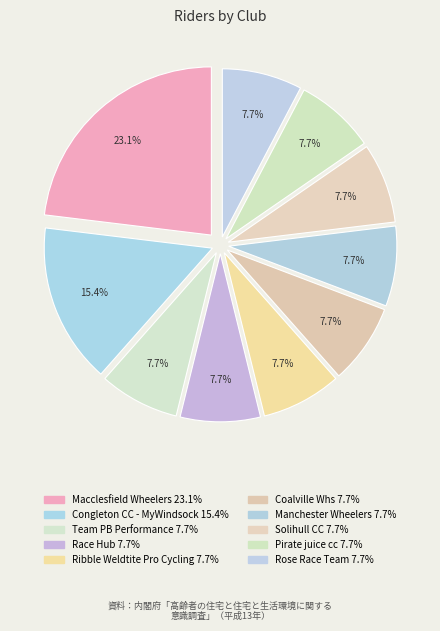

Which category has the biggest portion of the pie?

Macclesfield Wheelers